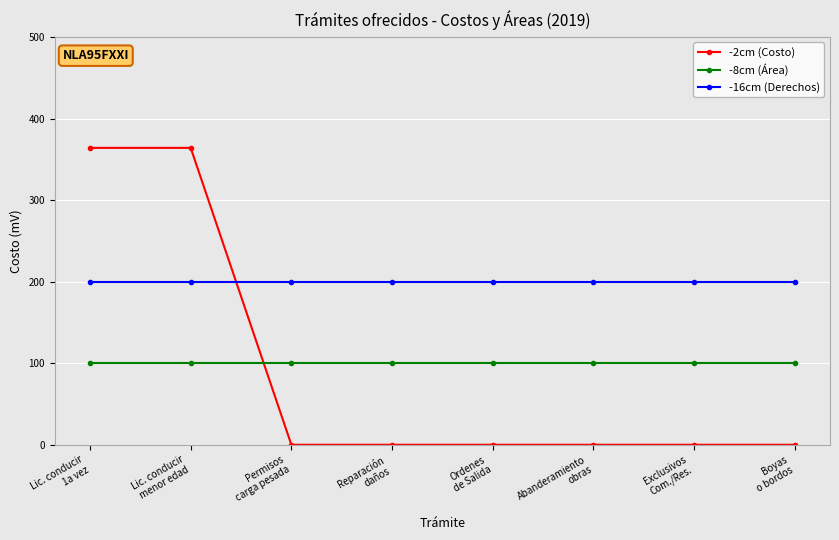

What are all the series names shown in the legend?

-2cm (Costo), -8cm (Área), -16cm (Derechos)